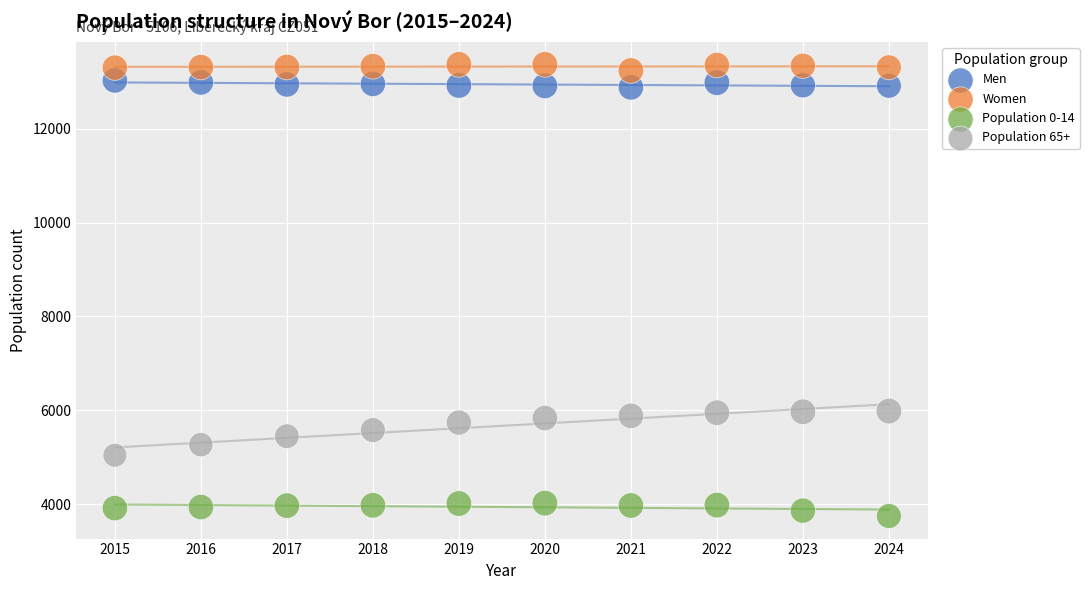

Which series contains the lowest Y value?

Population 0-14